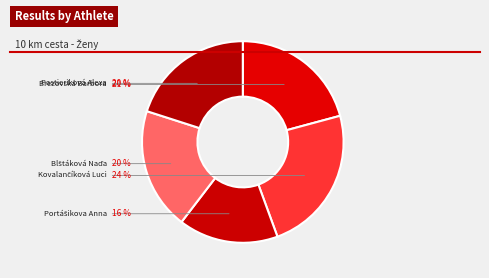

How many slices are in this pie chart?

5